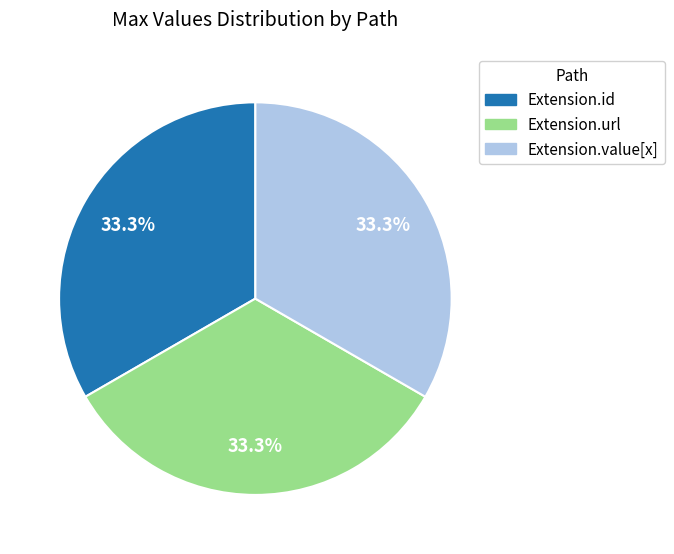

Is there a majority slice in this chart?

No